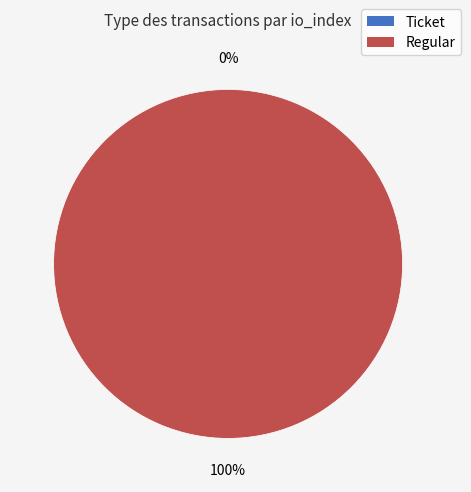

To the nearest percent, what portion does Regular represent?

100%